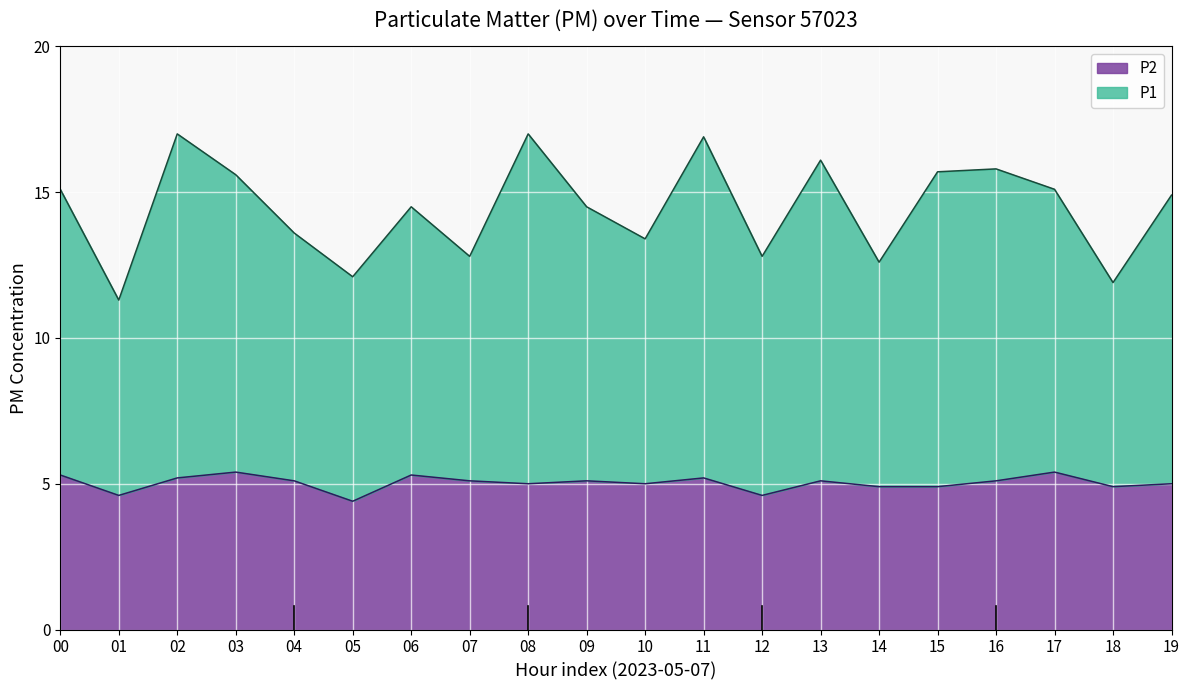

What is the minimum value for P2?

4.4